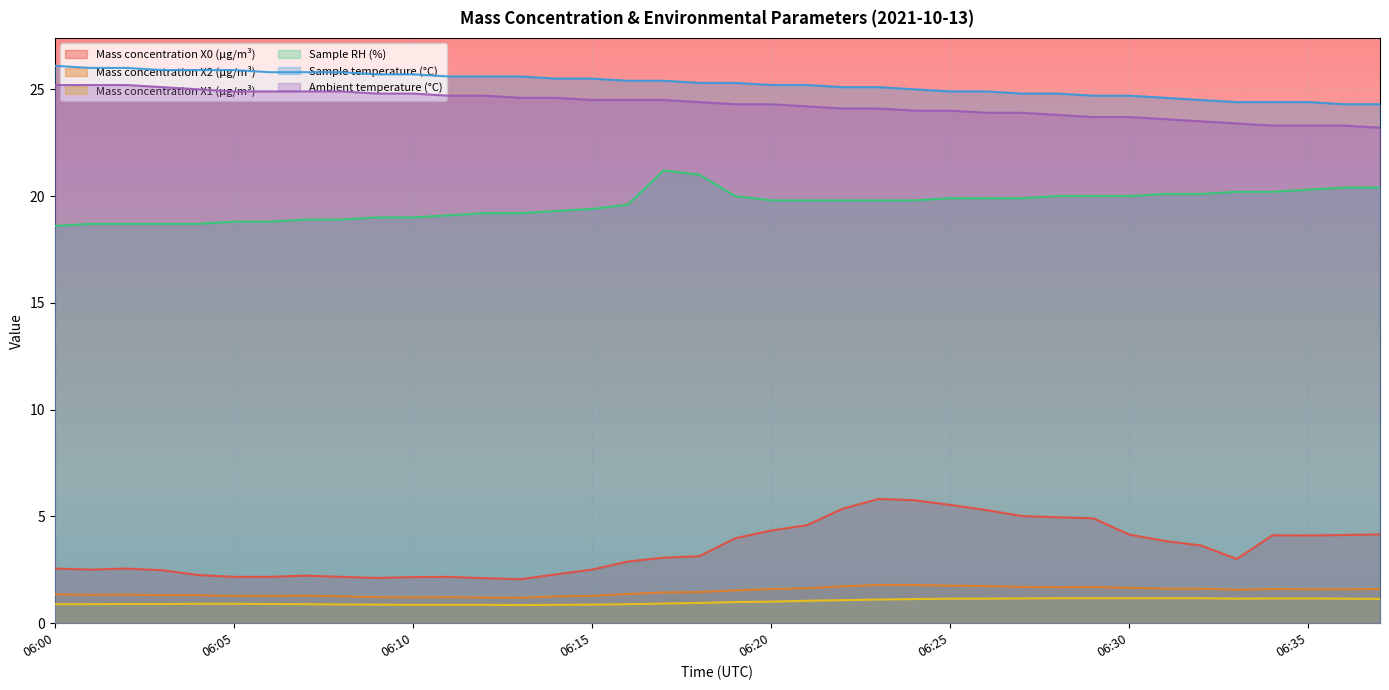

At which label does Mass concentration X2 (μg/m³) reach its peak?

06:23